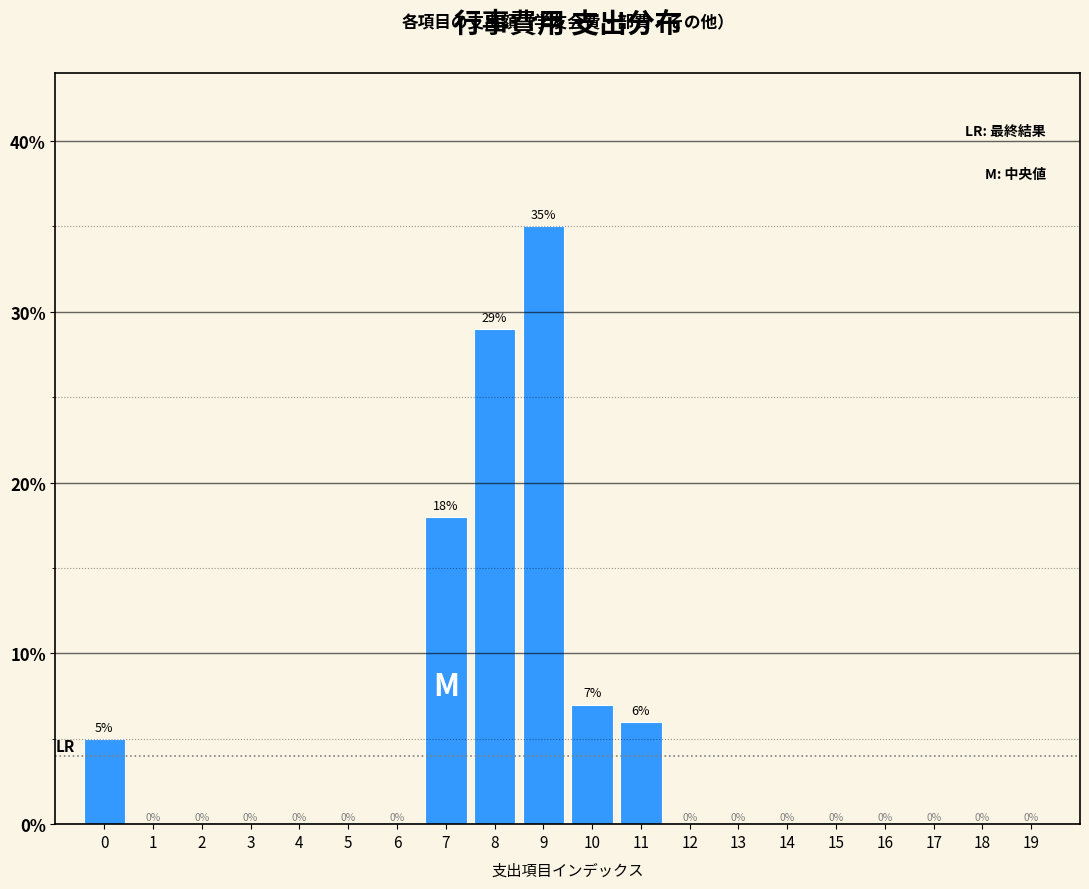

Are the bars horizontal?

No